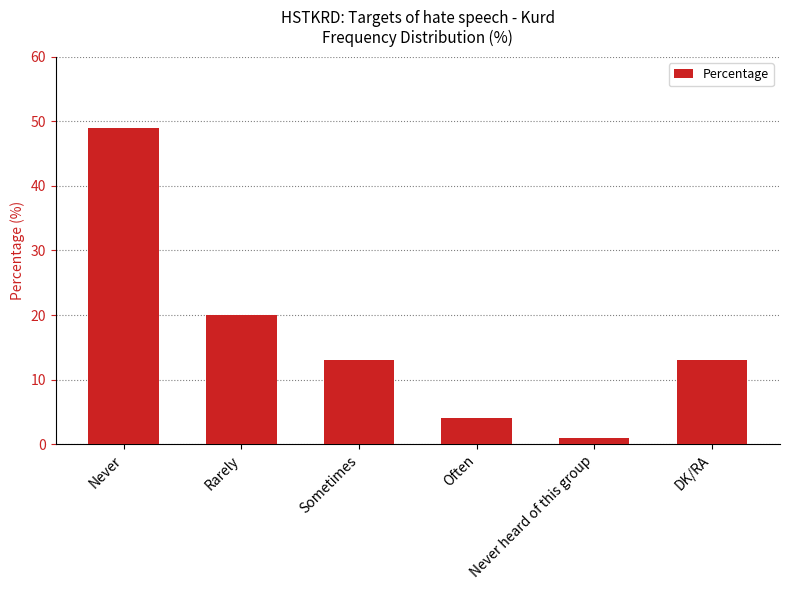

What is the difference between the values at Sometimes and Rarely?

7